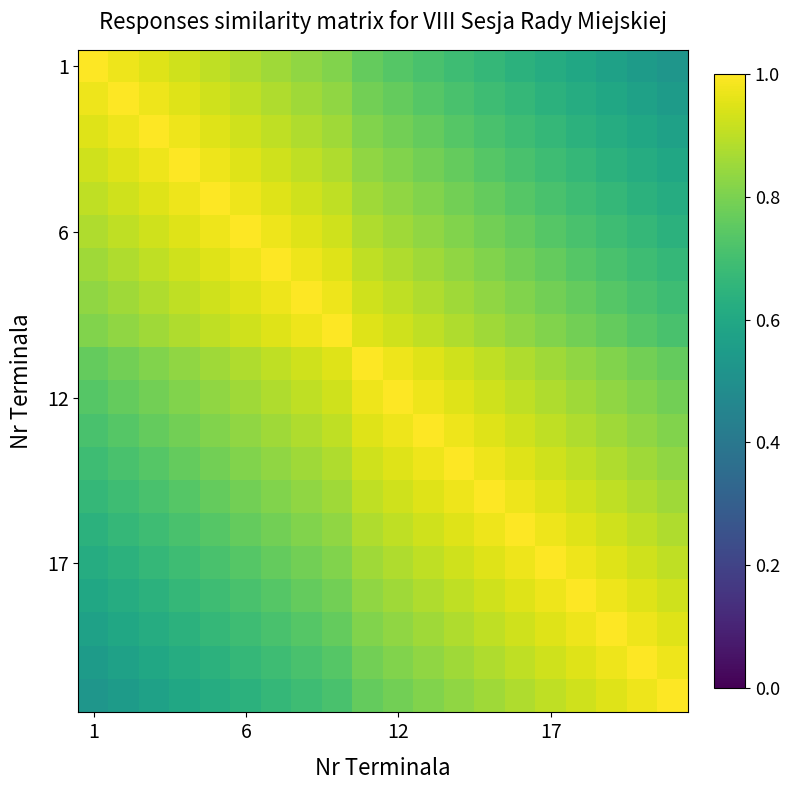

At how many categories does at least one series exceed 0?

20